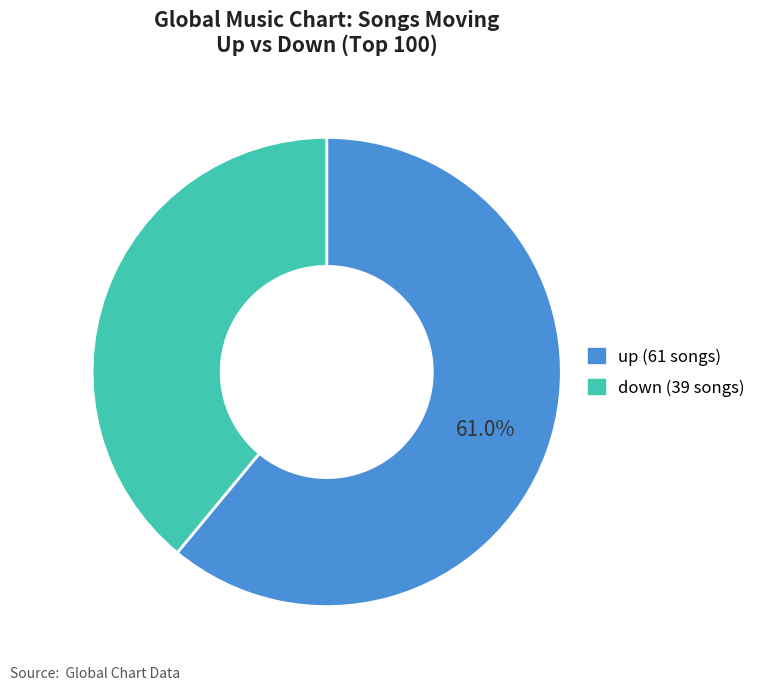

Which category has the biggest portion of the pie?

up